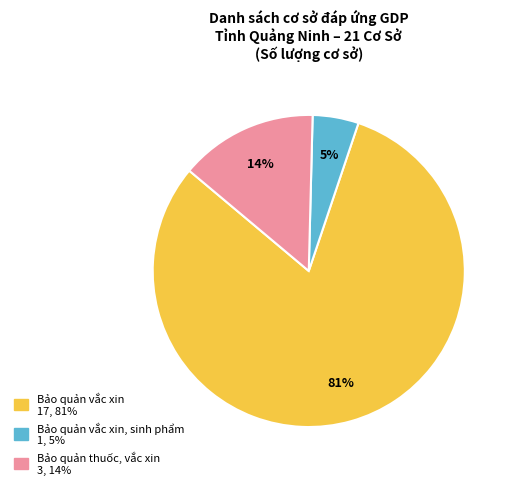

Is the sum of Bảo quản thuốc, vắc xin 3, 14% and Bảo quản vắc xin, sinh phẩm 1, 5% greater than half?

No